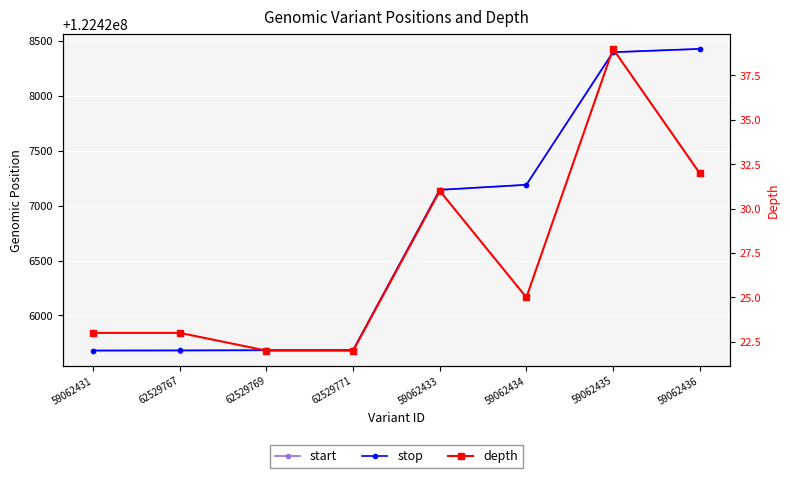

At which category does the chart reach its peak across all series?

59062436